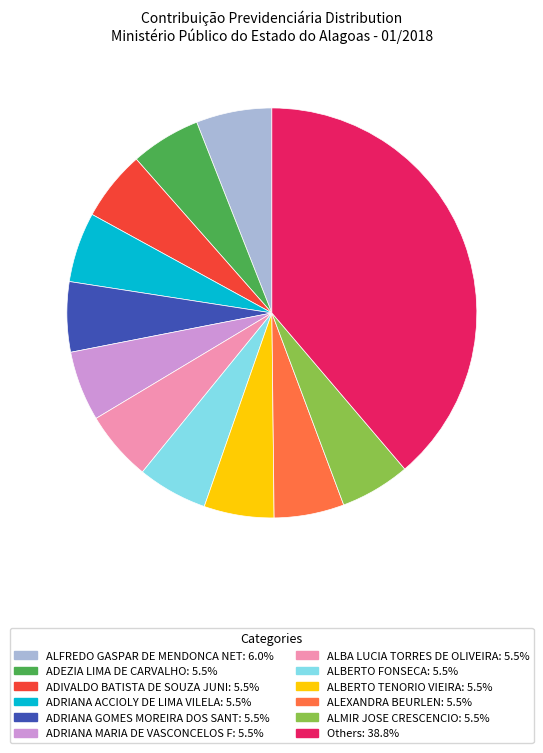

Is there a majority slice in this chart?

No